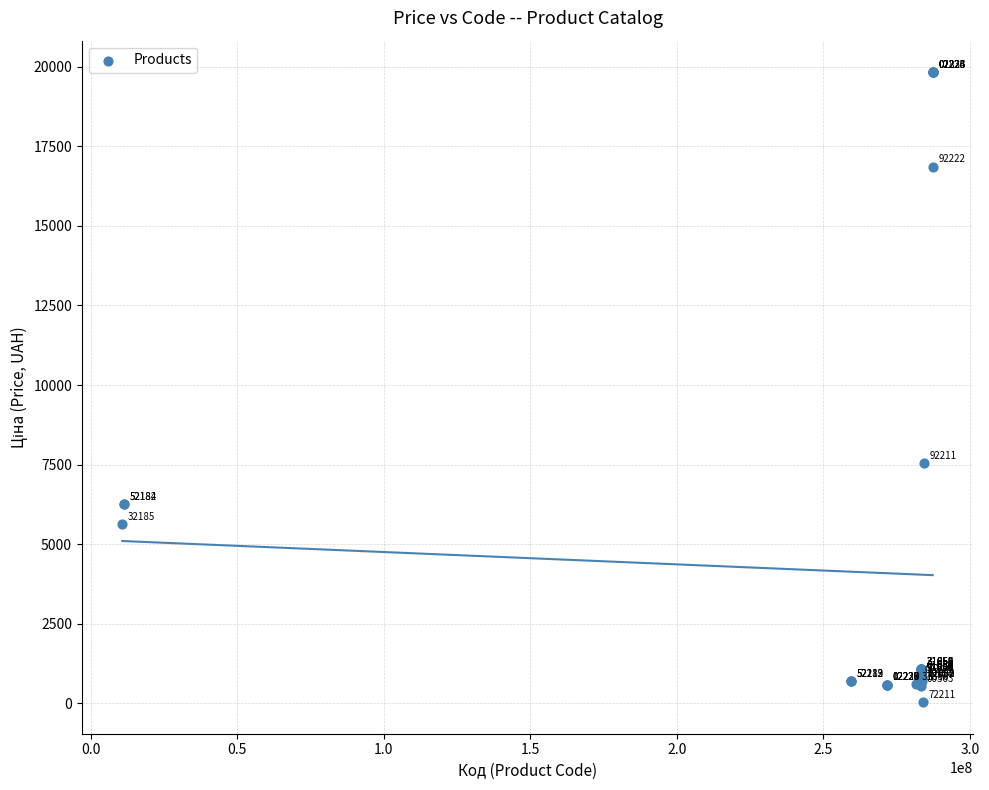

What Y value in the scatter plot is closest to 9931?

7545.9